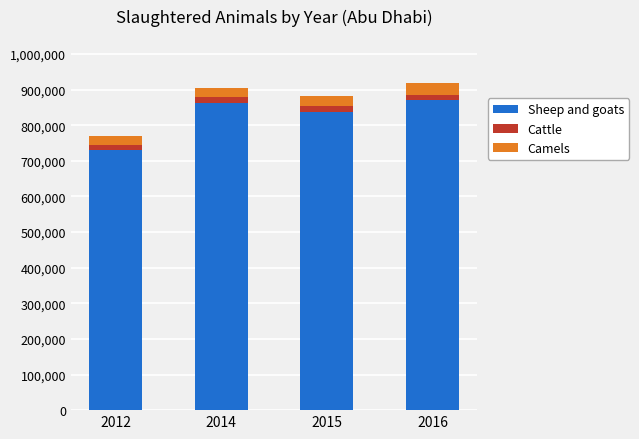

What is the lowest value of the Sheep and goats series?

730851